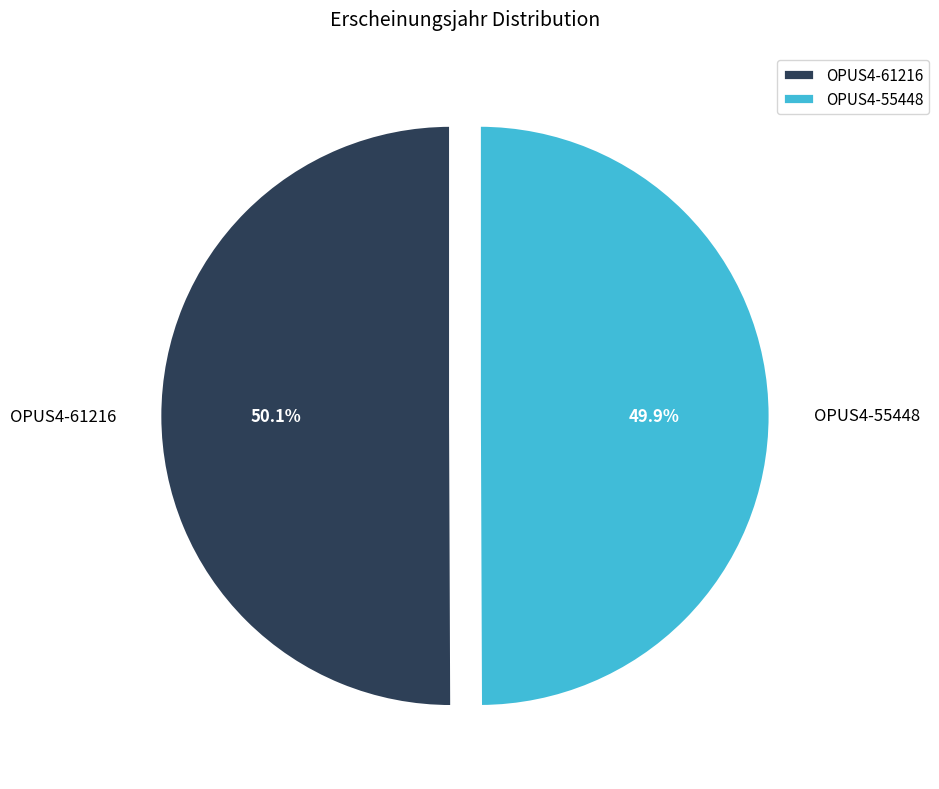

Approximately how many times larger is the value at OPUS4-61216 compared to OPUS4-55448?

1.0